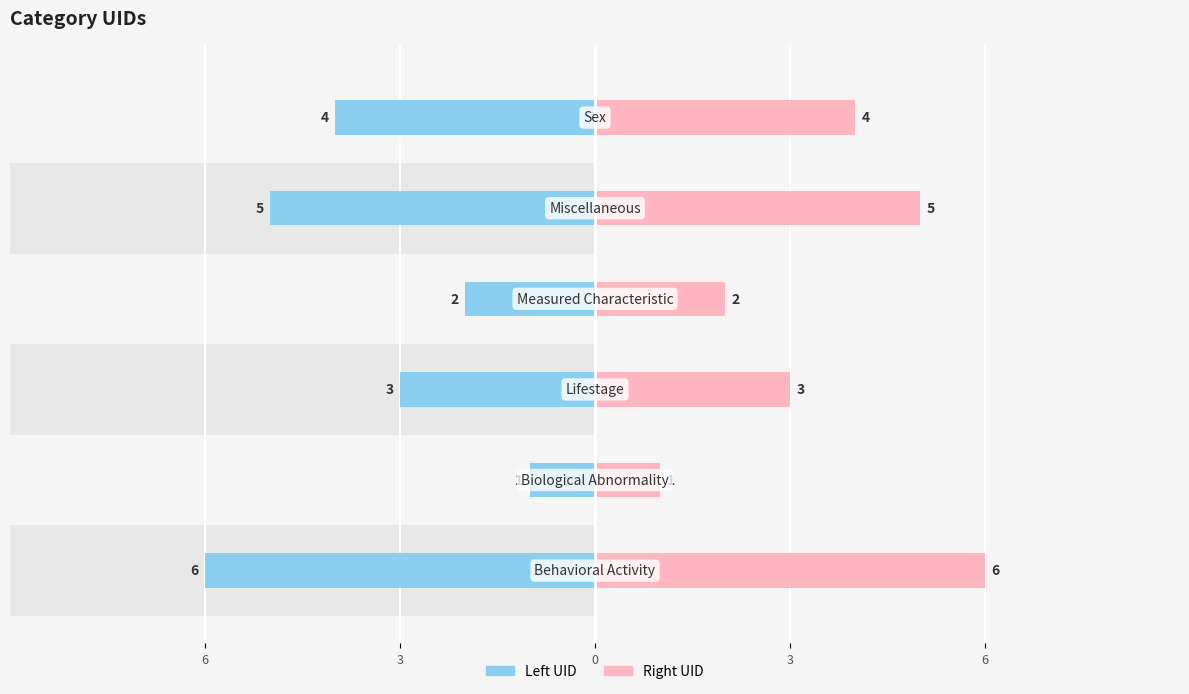

Between 6 and 5, which series saw the biggest shift?

Left UID